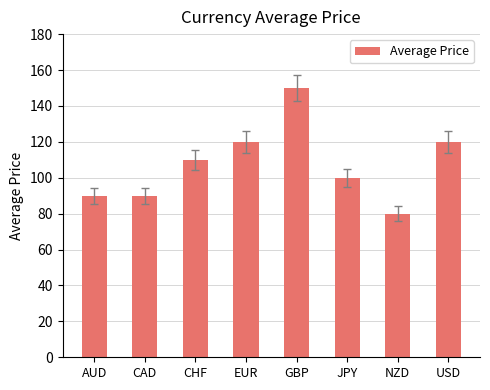

Approximately how many times larger is the value at EUR compared to AUD?

1.3